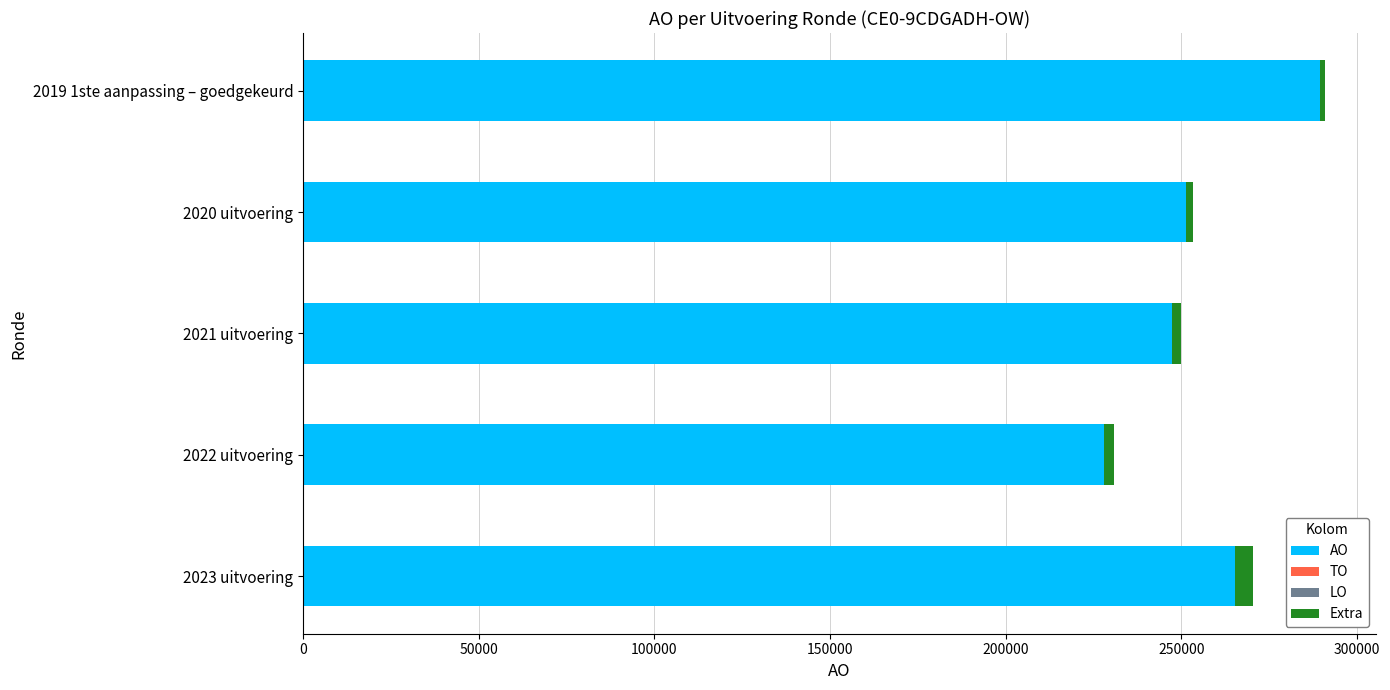

At which category is the sum across all series the highest?

2019 1ste aanpassing – goedgekeurd